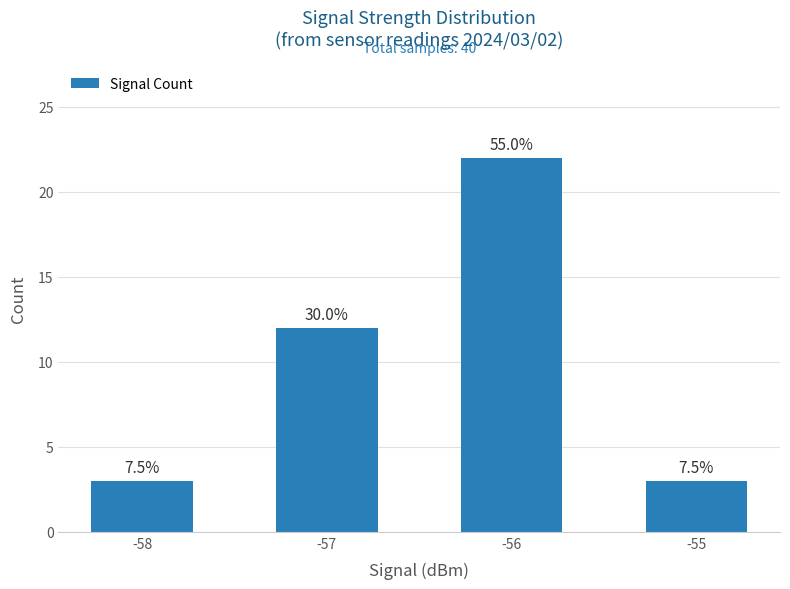

What is the difference between the second highest and minimum values?

9